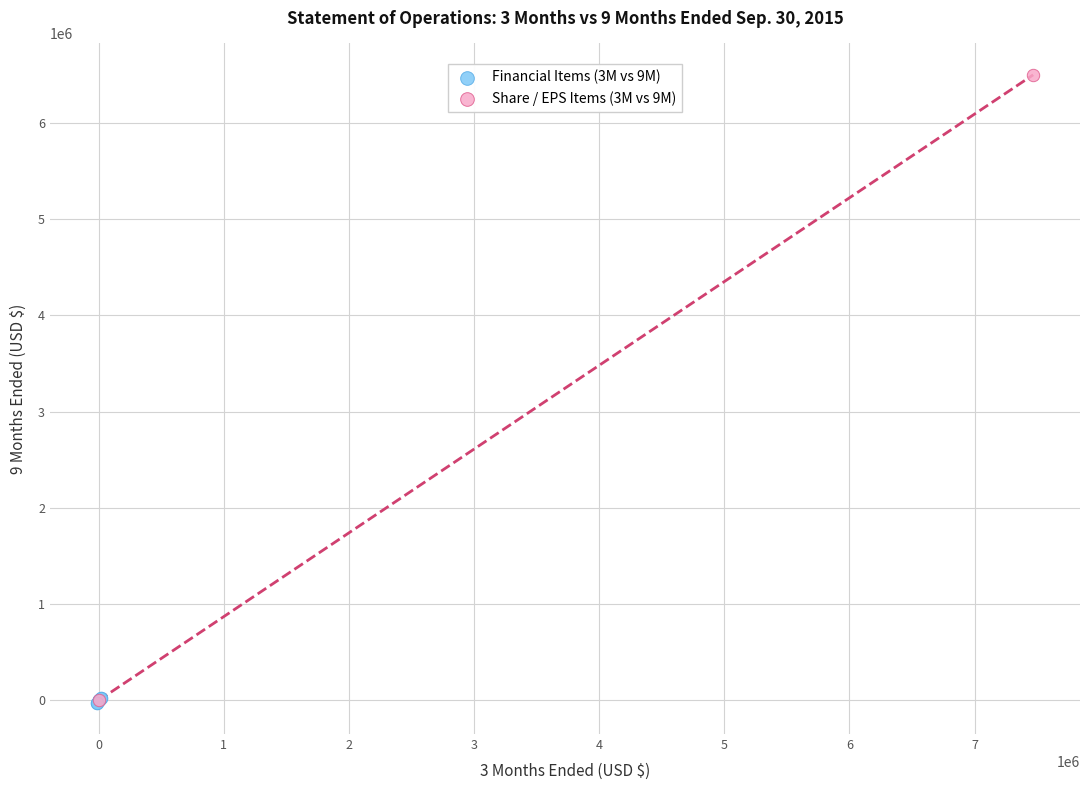

What are all the series names shown in the legend?

Financial Items (3M vs 9M), Share / EPS Items (3M vs 9M)